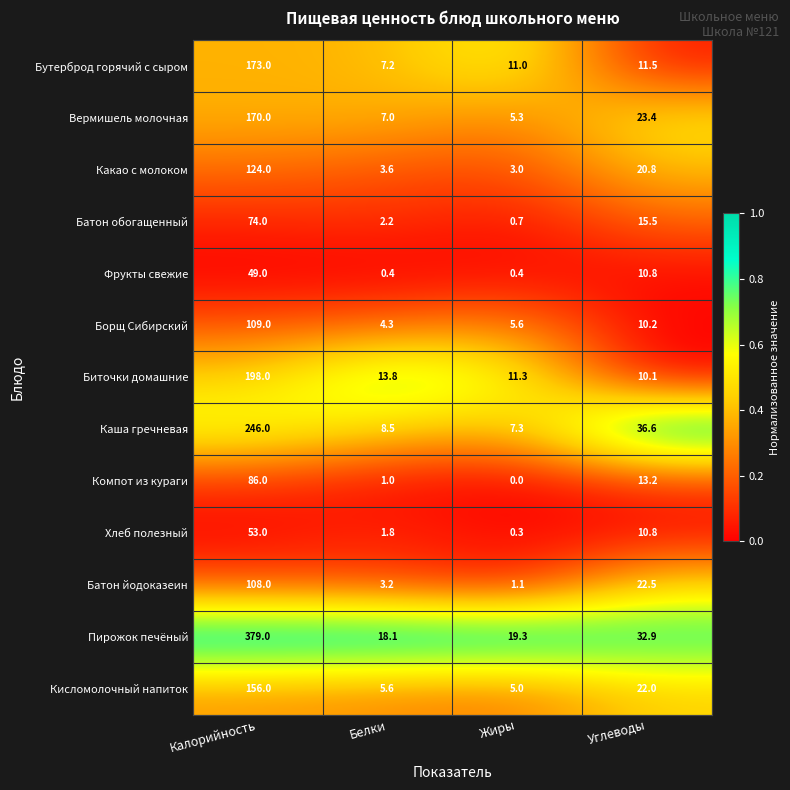

The Кисломолочный напиток series shows 22.0 at Углеводы. True or false?

True